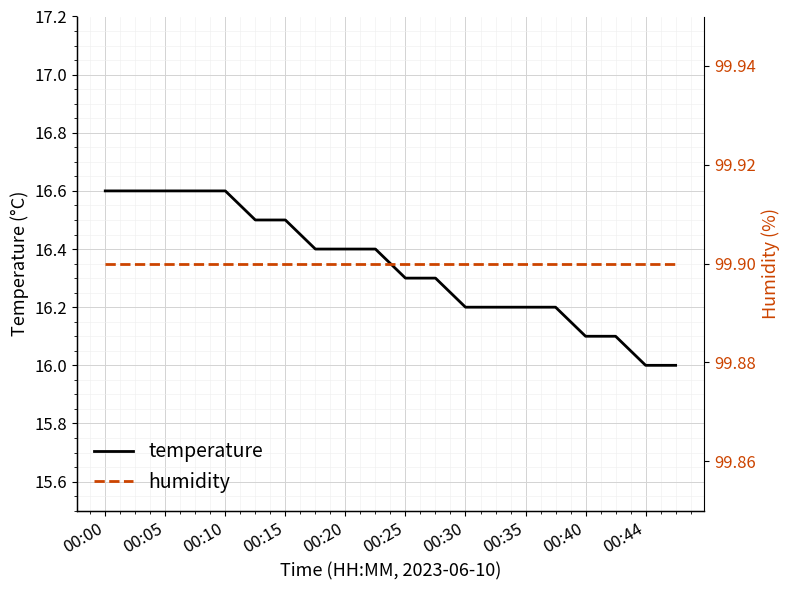

True or false: temperature and humidity cross at least once.

False